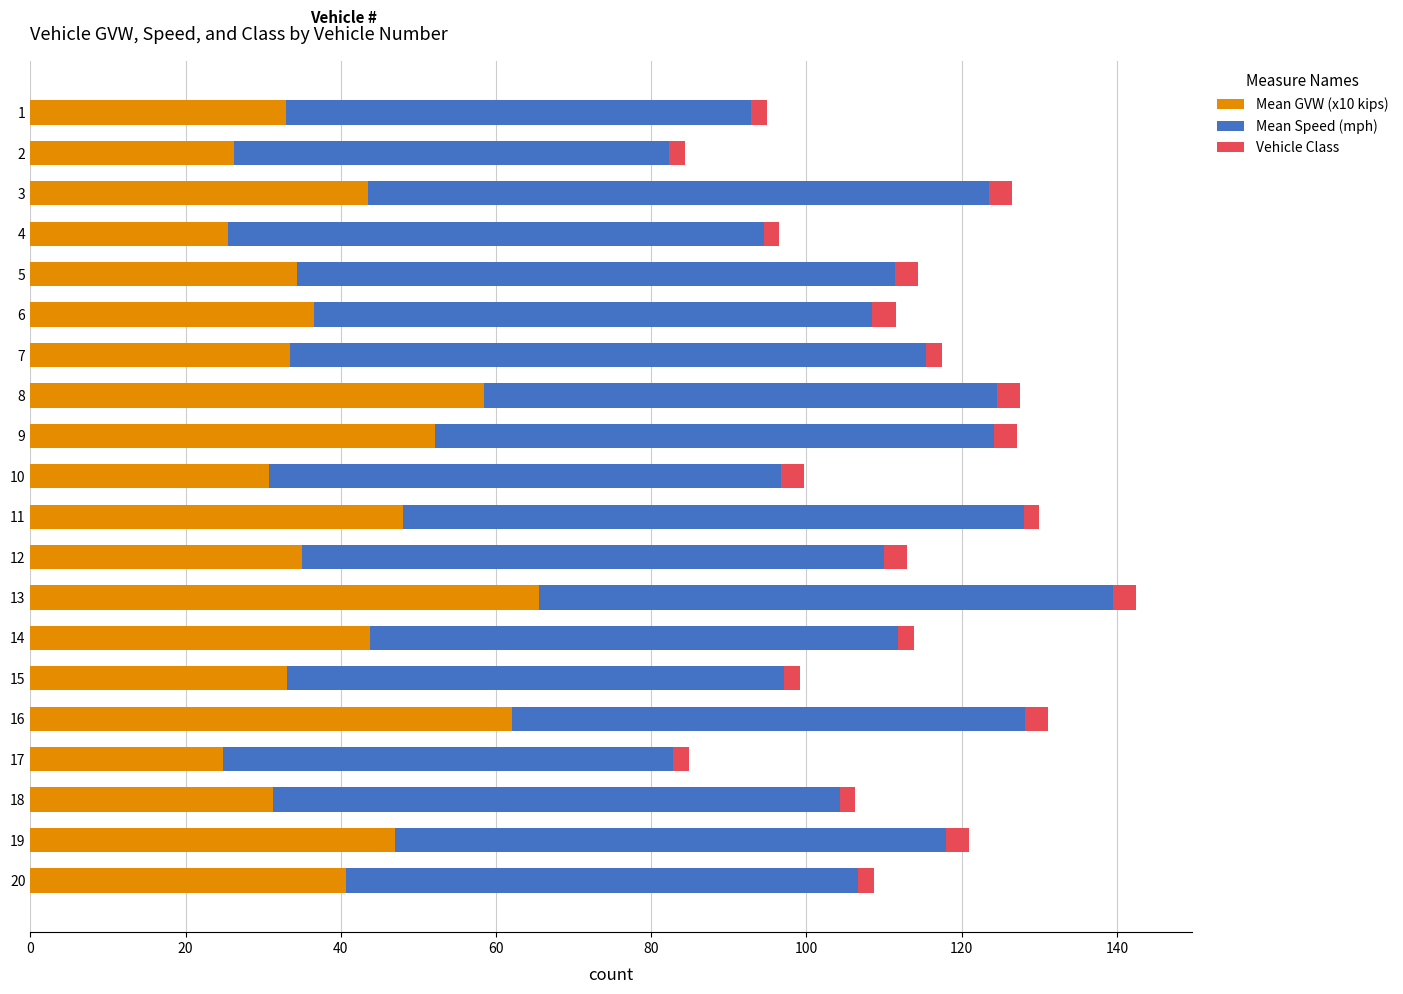

True or false: Mean GVW (x10 kips) has a value of 52.2 at 10.

False